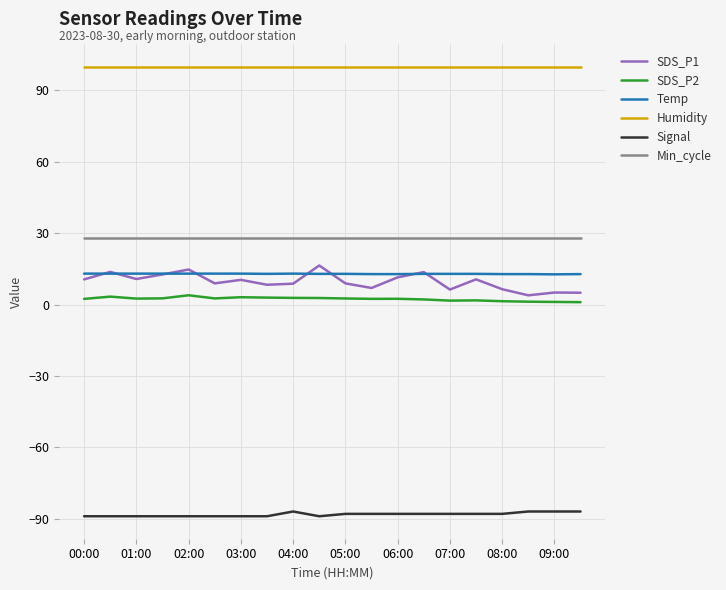

What is the lowest value of the Min_cycle series?

28.0